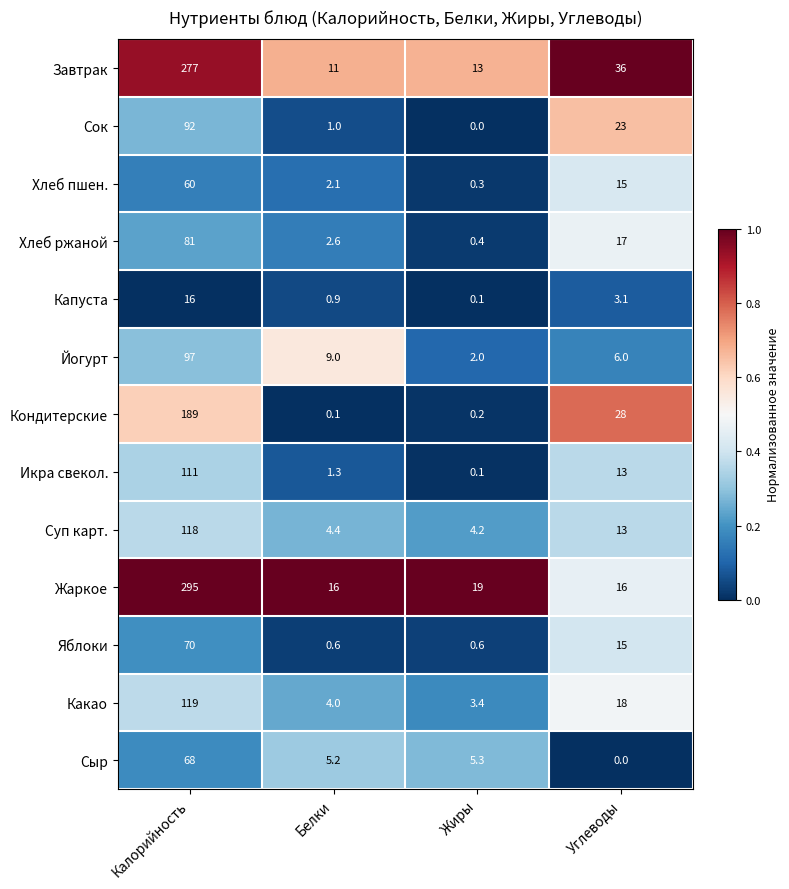

Which category has the highest value in the Завтрак series?

Калорийность